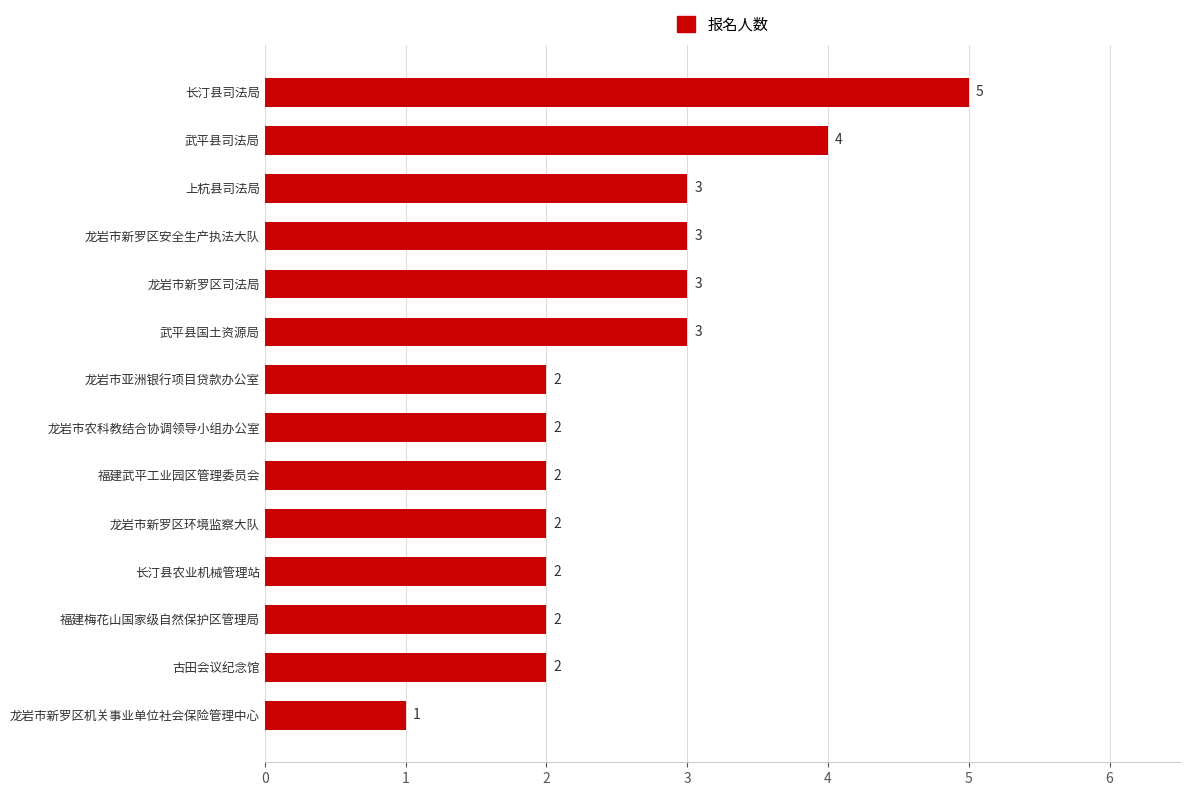

Between 上杭县司法局 and 福建武平工业园区管理委员会, which is larger?

上杭县司法局